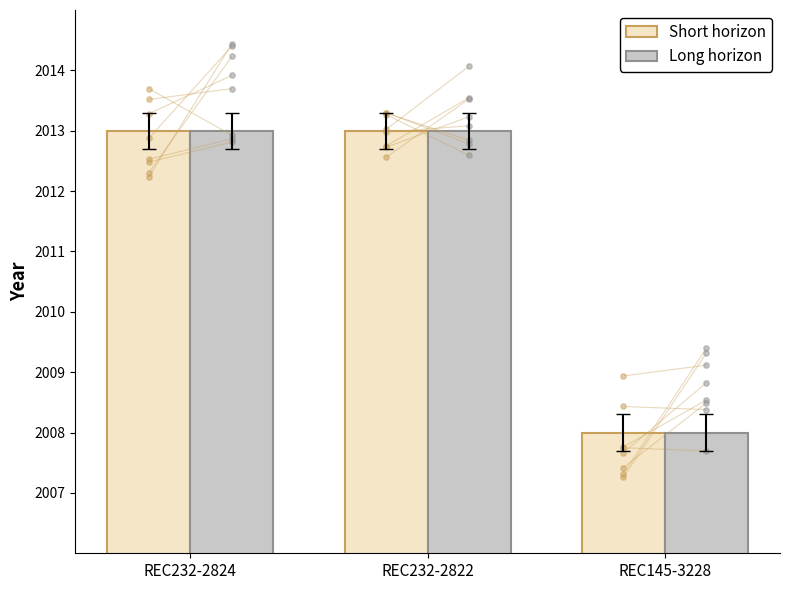

At which category is the sum across all series the highest?

REC232-2824